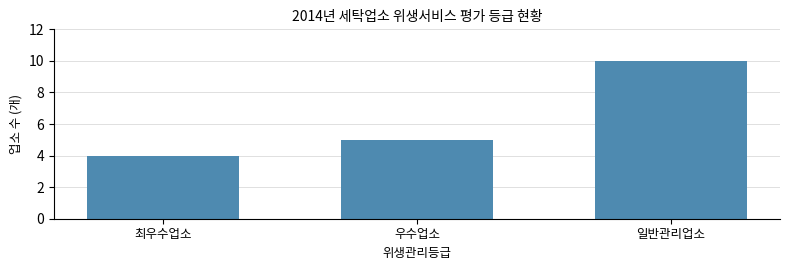

Reading left to right, extract all data points from this chart.

4	5	10